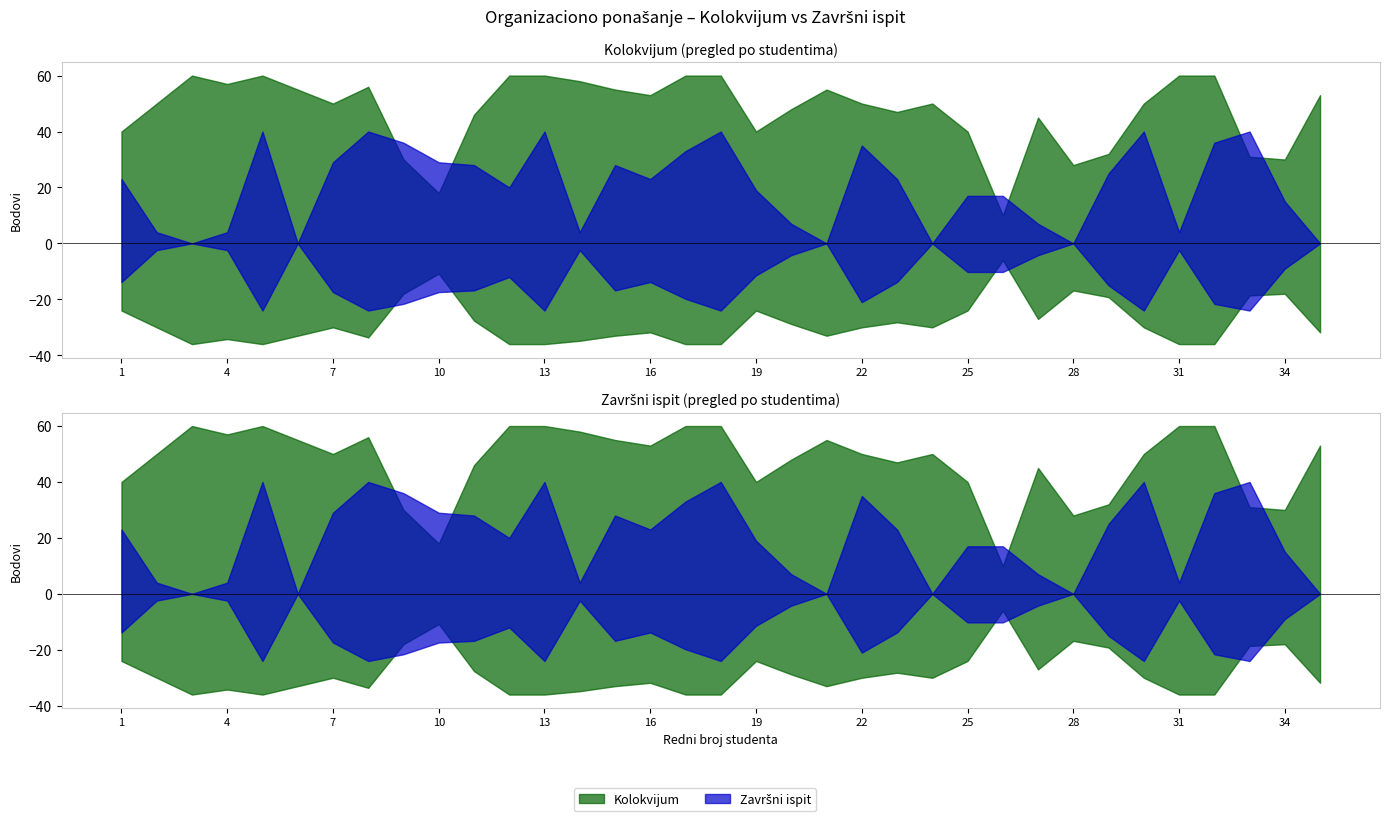

Which series has the largest total across all categories?

Kolokvijum